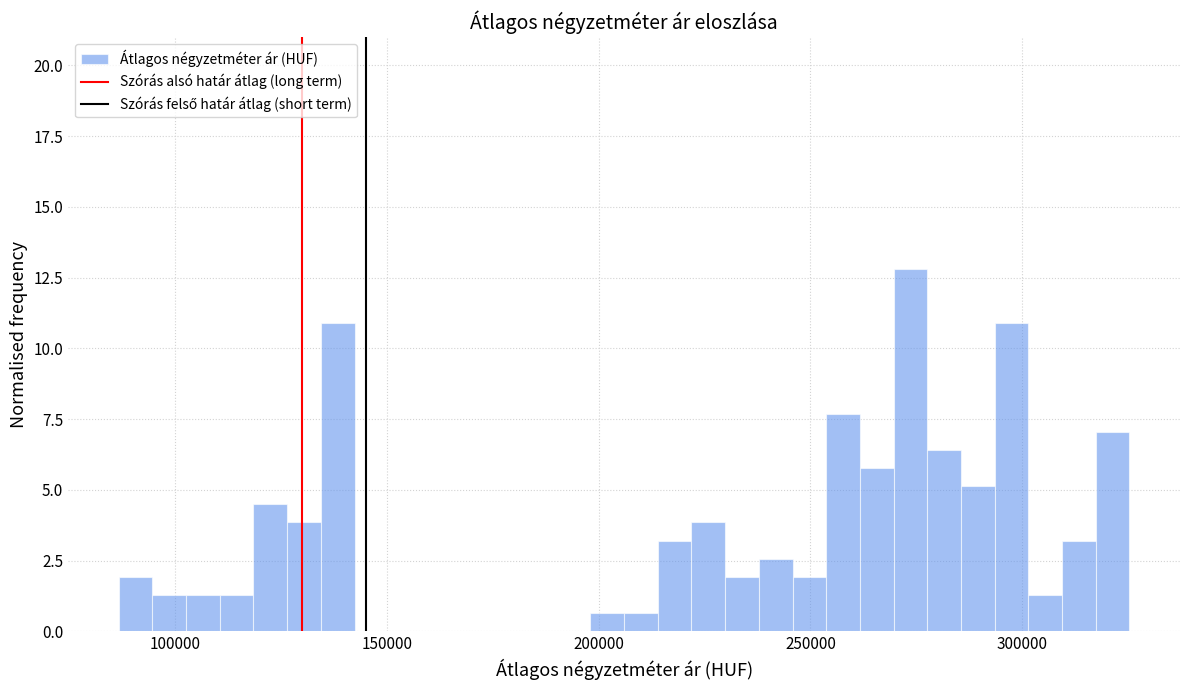

Around what value on the x-axis is the tallest bar? Give the approximate position of its centre, as read against the axis.

275000